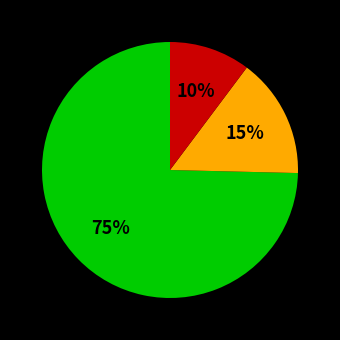

To the nearest percent, what is the average slice percentage?

33%